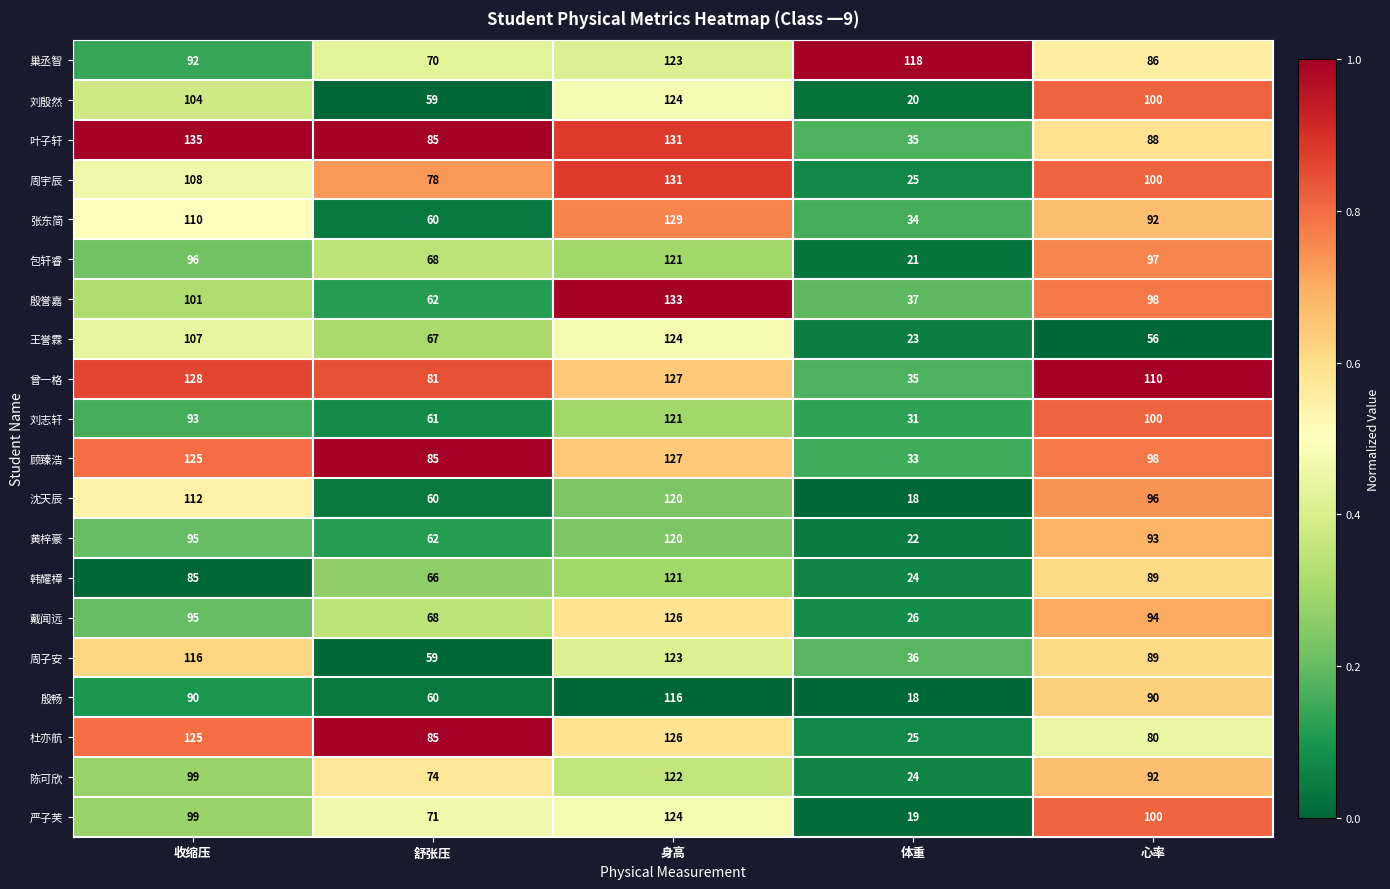

At which label is 巢丞智 closest to 96?

收缩压